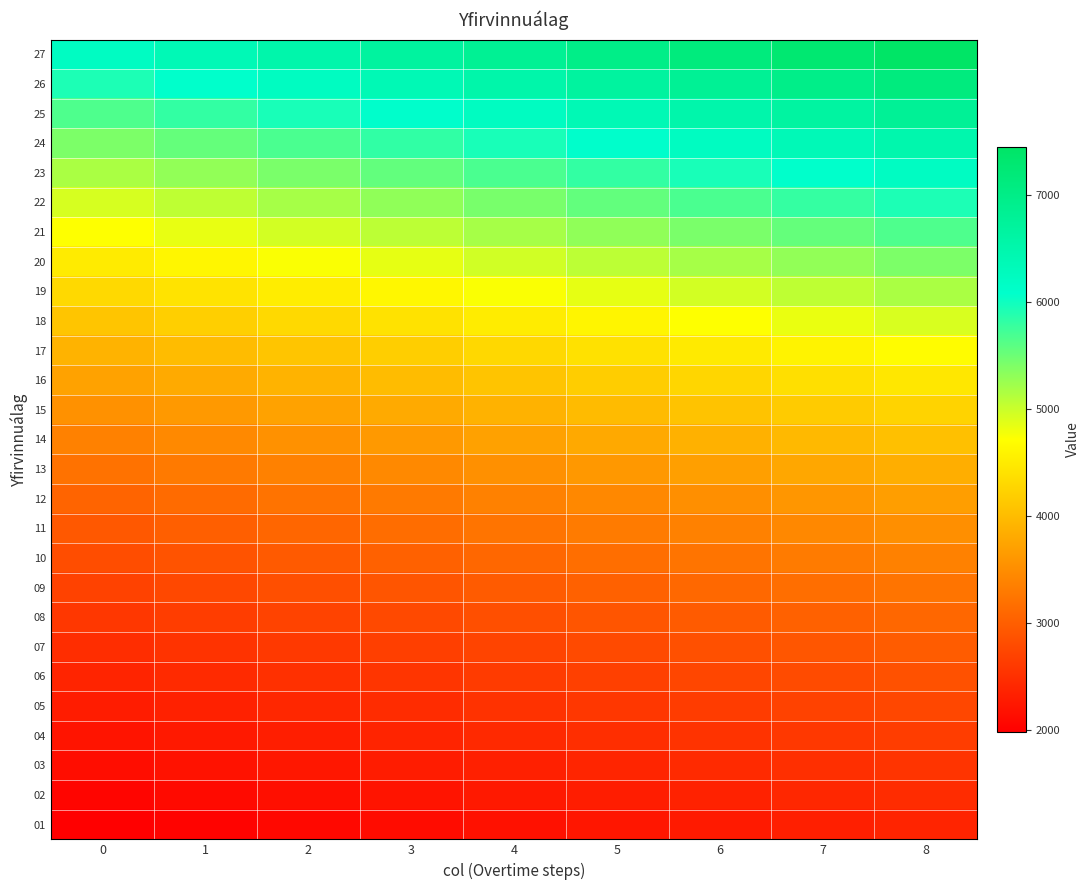

Reading left to right, transcribe all the data shown in this chart.

01: 0=1977.9	1=2027.4	2=2076.8	3=2126.3	4=2175.7	5=2225.2	6=2274.6	7=2324.1	8=2373.5
02: 0=2051.3	1=2102.6	2=2153.8	3=2205.1	4=2256.4	5=2307.7	6=2358.9	7=2410.2	8=2461.5
03: 0=2128.2	1=2181.4	2=2234.7	3=2287.9	4=2341.1	5=2394.3	6=2447.5	7=2500.7	8=2553.9
04: 0=2209.1	1=2264.3	2=2319.5	3=2374.8	4=2430.0	5=2485.2	6=2540.4	7=2595.7	8=2650.9
05: 0=2293.9	1=2351.3	2=2408.6	3=2466.0	4=2523.3	5=2580.7	6=2638.0	7=2695.4	8=2752.7
06: 0=2383.1	1=2442.6	2=2502.2	3=2561.8	4=2621.3	5=2680.9	6=2740.5	7=2800.1	8=2859.7
07: 0=2476.6	1=2538.5	2=2600.4	3=2662.4	4=2724.3	5=2786.2	6=2848.1	7=2910.0	8=2971.9
08: 0=2581.8	1=2646.3	2=2710.9	3=2775.4	4=2840.0	5=2904.5	6=2969.1	7=3033.6	8=3098.1
09: 0=2698.2	1=2765.6	2=2833.1	3=2900.6	4=2968.0	5=3035.4	6=3102.9	7=3170.4	8=3237.8
10: 0=2814.3	1=2884.7	2=2955.0	3=3025.4	4=3095.7	5=3166.1	6=3236.5	7=3306.8	8=3377.2
11: 0=2936.3	1=3009.7	2=3083.1	3=3156.5	4=3229.9	5=3303.3	6=3376.7	7=3450.1	8=3523.5
12: 0=3064.3	1=3140.9	2=3217.5	3=3294.1	4=3370.7	5=3447.3	6=3523.9	7=3600.6	8=3677.2
13: 0=3215.0	1=3295.3	2=3375.7	3=3456.1	4=3536.5	5=3616.8	6=3697.2	7=3777.6	8=3857.9
14: 0=3374.9	1=3459.3	2=3543.7	3=3628.1	4=3712.4	5=3796.8	6=3881.2	7=3965.6	8=4049.9
15: 0=3543.7	1=3632.3	2=3720.9	3=3809.5	4=3898.1	5=3986.7	6=4075.2	7=4163.8	8=4252.4
16: 0=3720.9	1=3813.9	2=3906.9	3=3999.9	4=4093.0	5=4186.0	6=4279.0	7=4372.0	8=4465.1
17: 0=3906.9	1=4004.6	2=4102.3	3=4199.9	4=4297.6	5=4395.3	6=4493.0	7=4590.6	8=4688.3
18: 0=4102.3	1=4204.8	2=4307.4	3=4409.9	4=4512.5	5=4615.1	6=4717.6	7=4820.2	8=4922.7
19: 0=4307.4	1=4415.1	2=4522.8	3=4630.4	4=4738.1	5=4845.8	6=4953.5	7=5061.2	8=5168.9
20: 0=4509.7	1=4622.5	2=4735.2	3=4848.0	4=4960.7	5=5073.5	6=5186.2	7=5298.9	8=5411.7
21: 0=4718.2	1=4836.1	2=4954.1	3=5072.1	4=5190.0	5=5308.0	6=5425.9	7=5543.9	8=5661.8
22: 0=4937.0	1=5060.5	2=5183.9	3=5307.3	4=5430.7	5=5554.2	6=5677.6	7=5801.0	8=5924.4
23: 0=5166.9	1=5296.0	2=5425.2	3=5554.4	4=5683.5	5=5812.7	6=5941.9	7=6071.1	8=6200.2
24: 0=5408.1	1=5543.4	2=5678.6	3=5813.8	4=5948.9	5=6084.2	6=6219.4	7=6354.6	8=6489.8
25: 0=5661.5	1=5803.1	2=5944.6	3=6086.1	4=6227.6	5=6369.2	6=6510.7	7=6652.3	8=6793.8
26: 0=5927.5	1=6075.7	2=6223.9	3=6372.1	4=6520.3	5=6668.5	6=6816.7	7=6964.9	8=7113.0
27: 0=6206.9	1=6362.0	2=6517.2	3=6672.4	4=6827.6	5=6982.7	6=7137.9	7=7293.1	8=7448.2